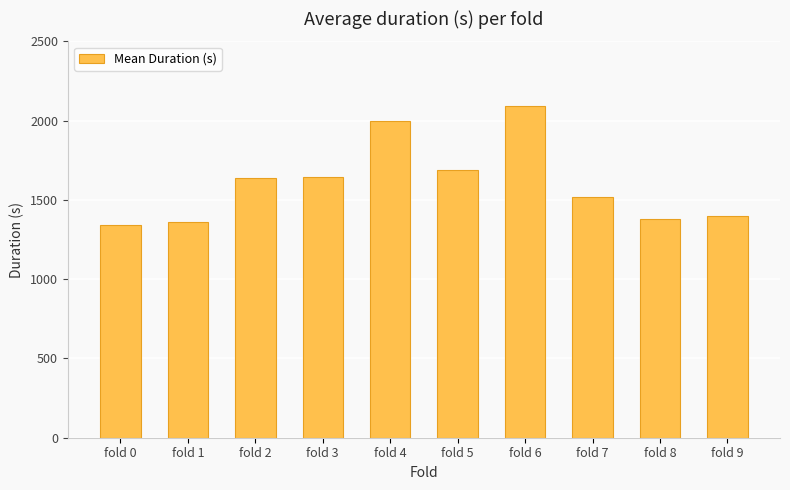

What is the value of the 5th bar from the left?

1997.1